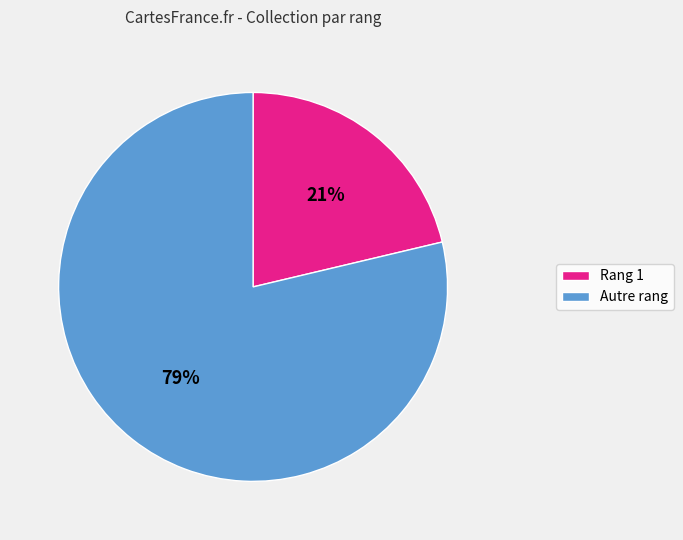

To the nearest percent, what is the average slice percentage?

50%